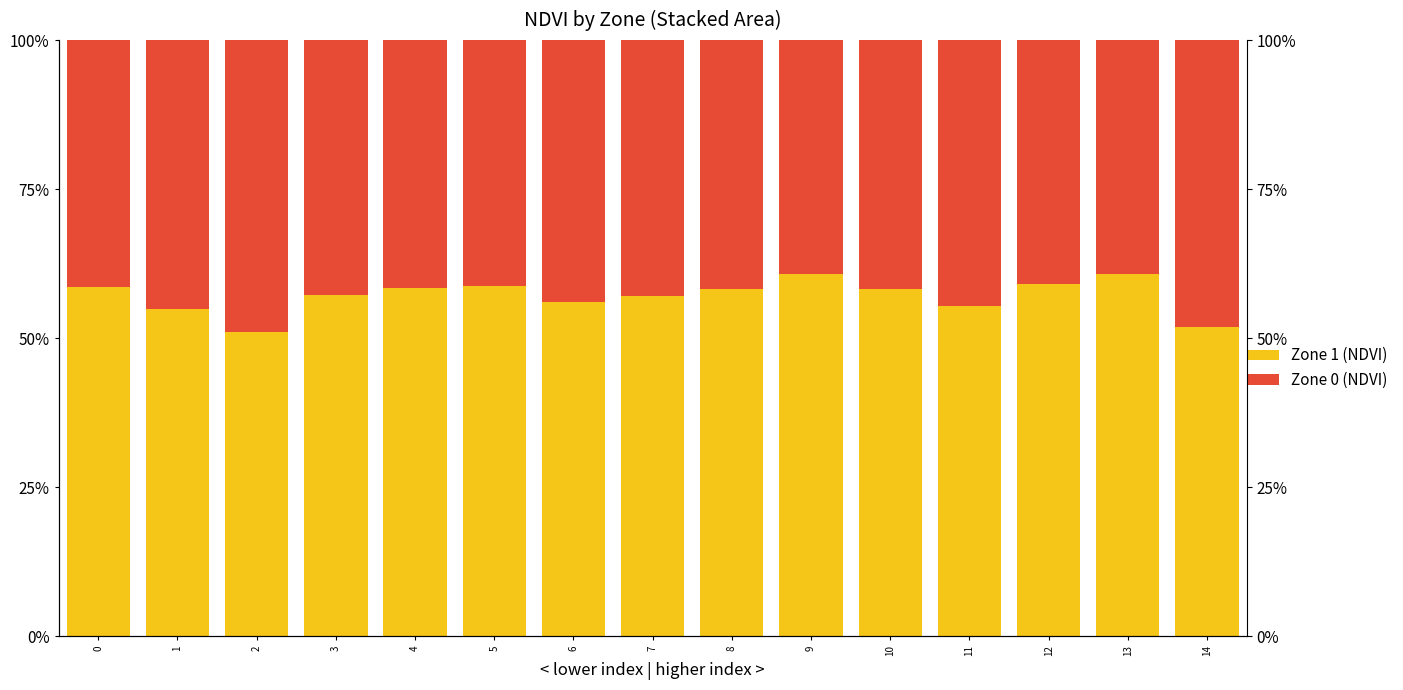

What is the maximum value shown in the chart?

60.8